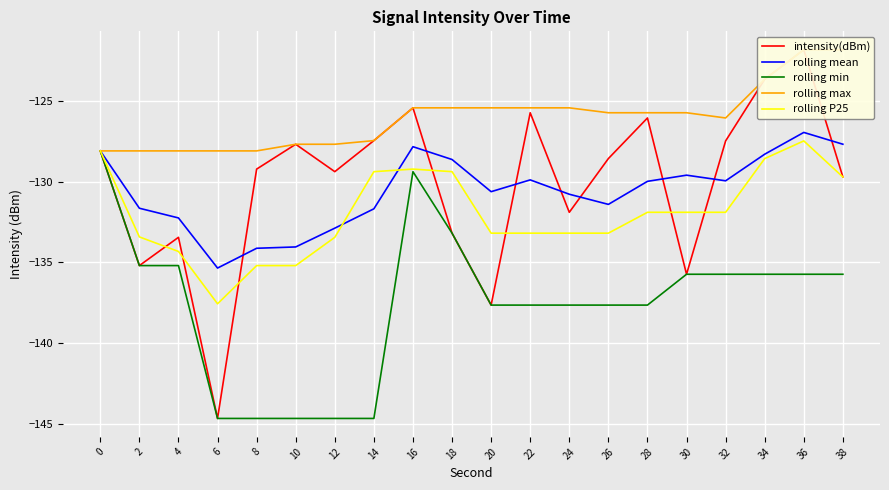

What is the sum of all rolling mean values?

-2611.5